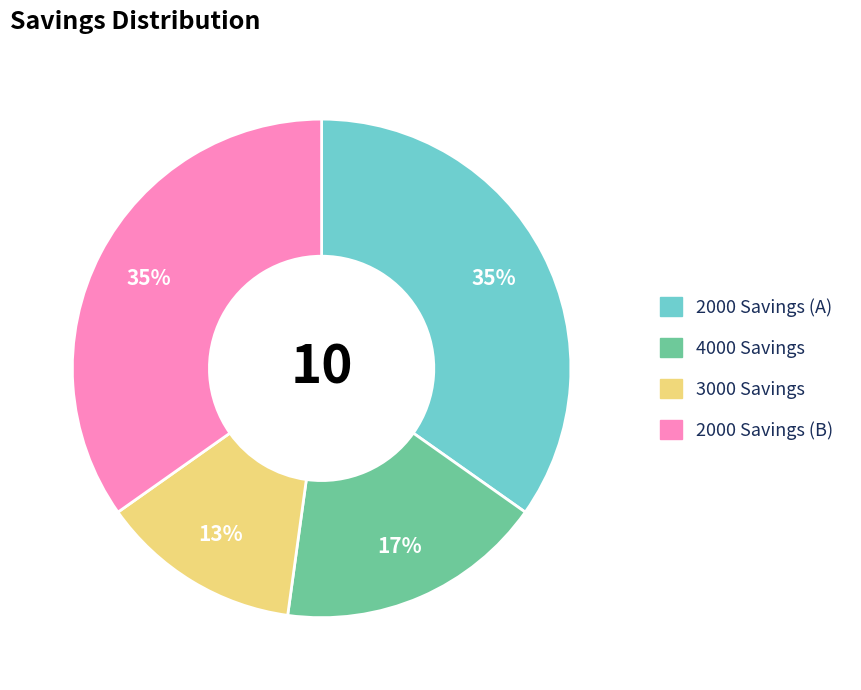

Is there a majority slice in this chart?

No